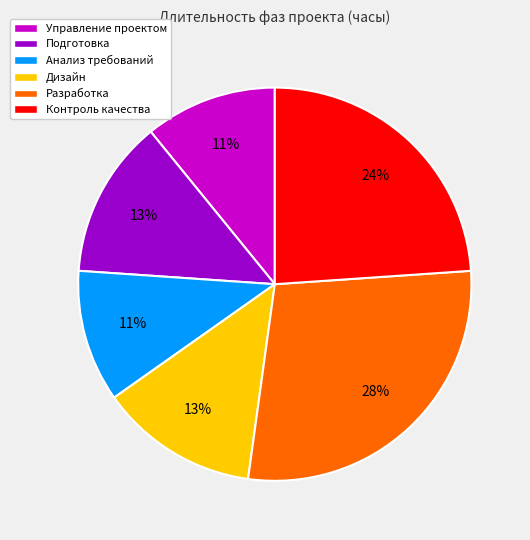

Do Дизайн and Управление проектом together represent more than half of the pie?

No